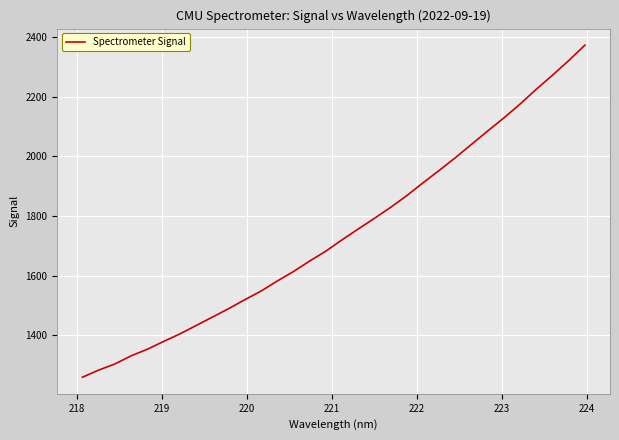

Does the chart have visible grid lines?

Yes